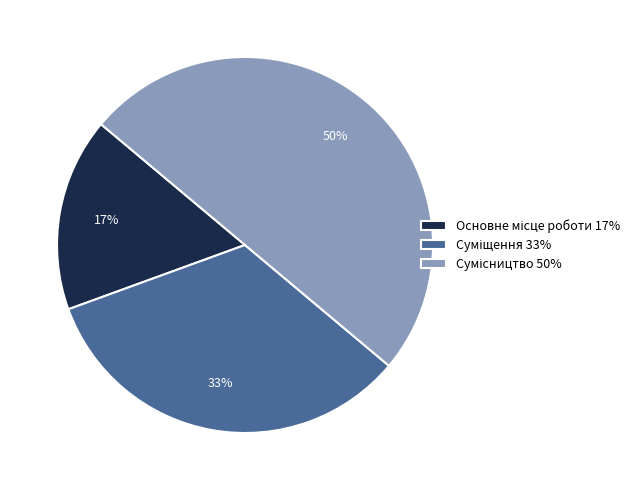

To the nearest percent, what is the average slice percentage?

33%